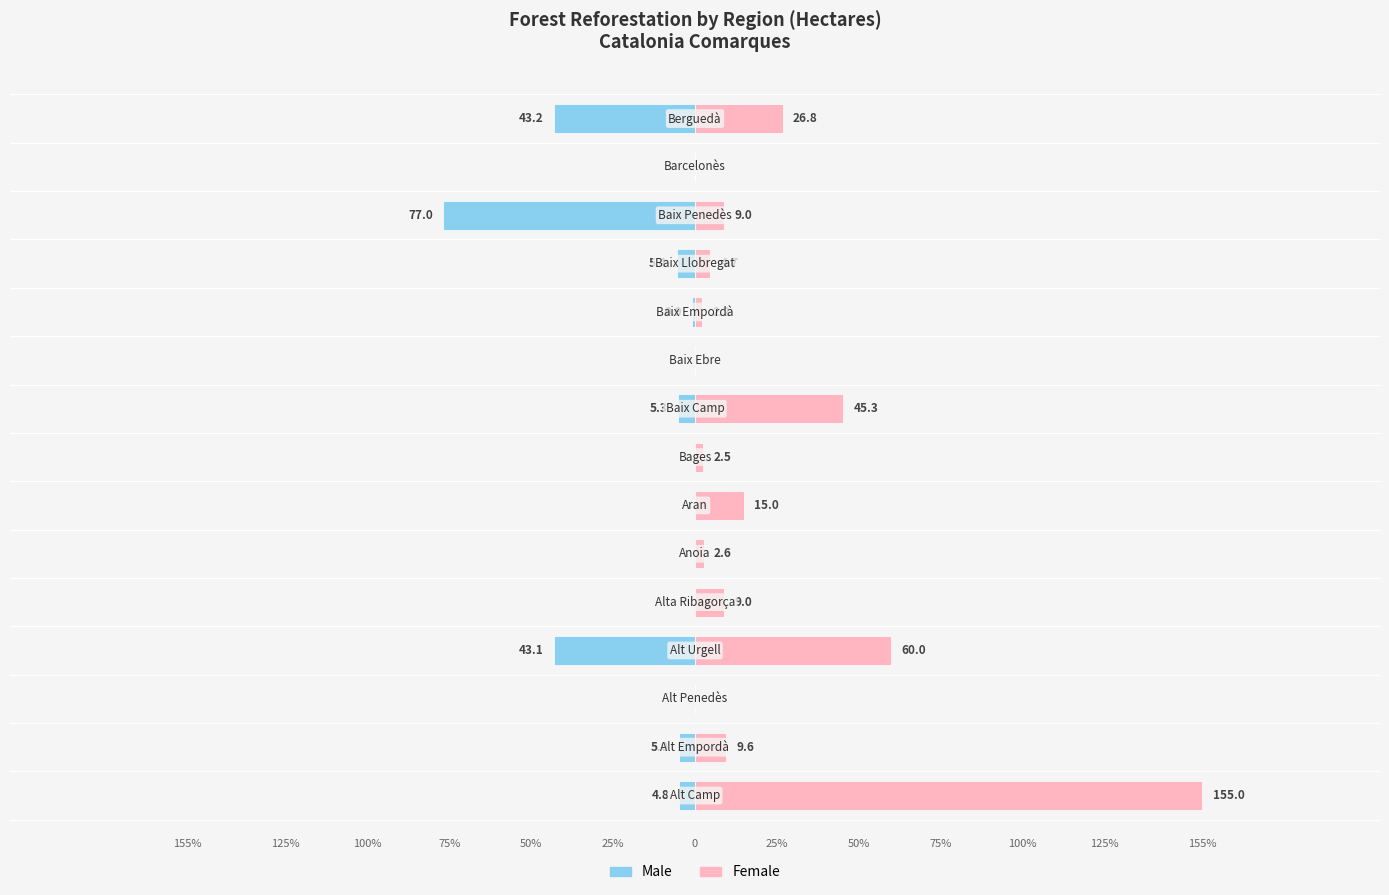

How many values in the Male series are below 0?

8